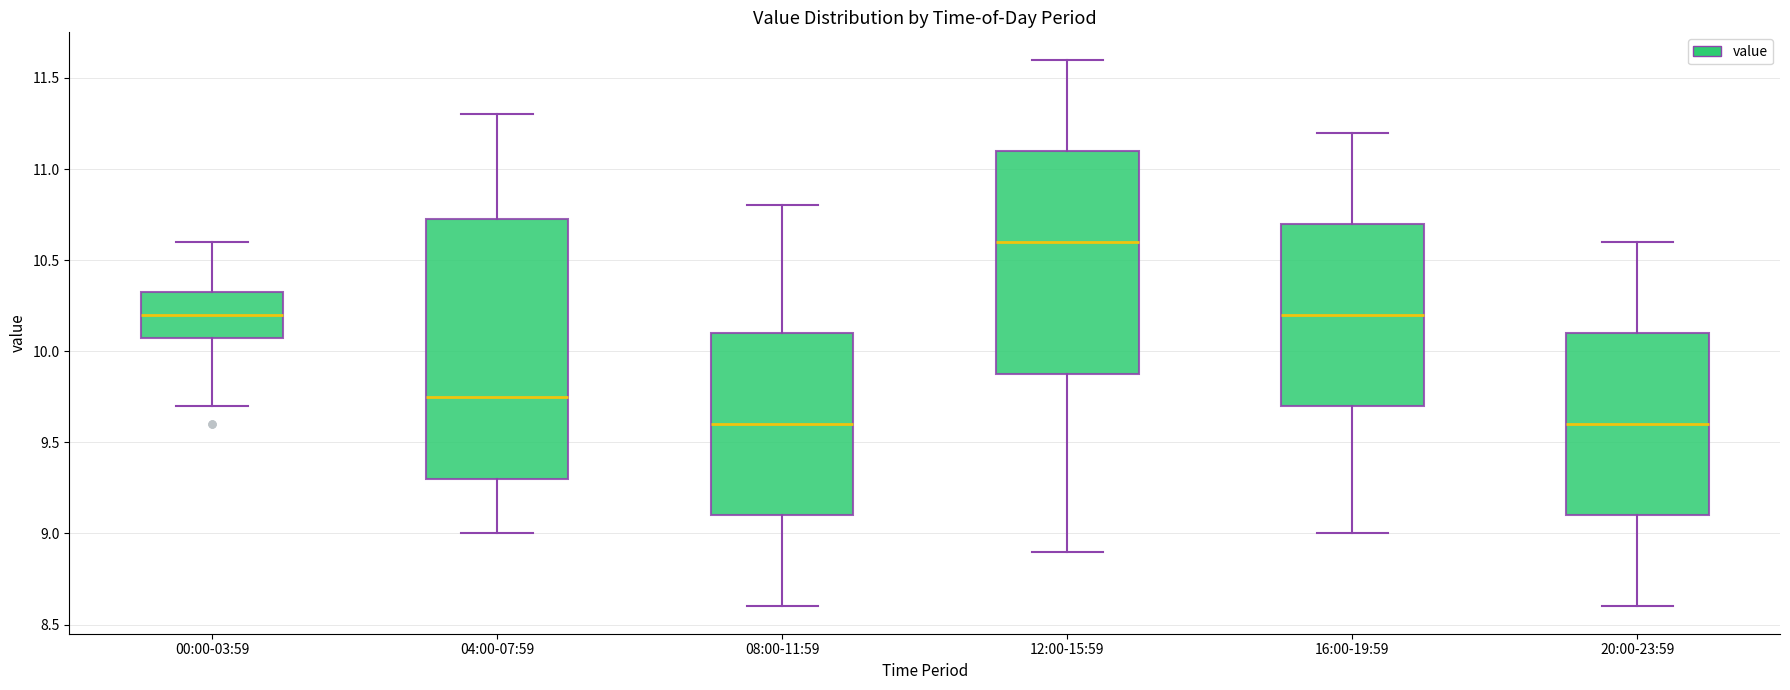

Reading left to right, transcribe this box plot: for each box, give where its median line is, the range the box spans, and where its two whiskers end, as read against the y-axis. The values are not printed on the chart, so give them approximately, as read against the axis.

00:00-03:59: median 10.20, box 10.10 to 10.35, whiskers 9.70 to 10.60
04:00-07:59: median 9.75, box 9.30 to 10.75, whiskers 9.00 to 11.30
08:00-11:59: median 9.60, box 9.10 to 10.10, whiskers 8.60 to 10.80
12:00-15:59: median 10.60, box 9.90 to 11.10, whiskers 8.90 to 11.60
16:00-19:59: median 10.20, box 9.70 to 10.70, whiskers 9.00 to 11.20
20:00-23:59: median 9.60, box 9.10 to 10.10, whiskers 8.60 to 10.60